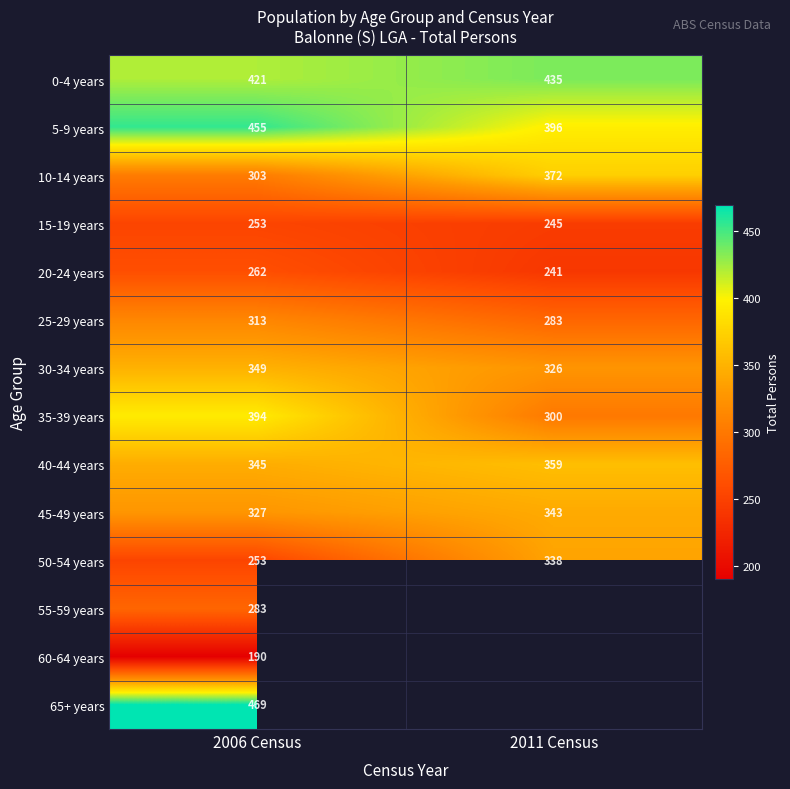

Rank the categories by 35-39 years value from lowest to highest.

2011 Census, 2006 Census